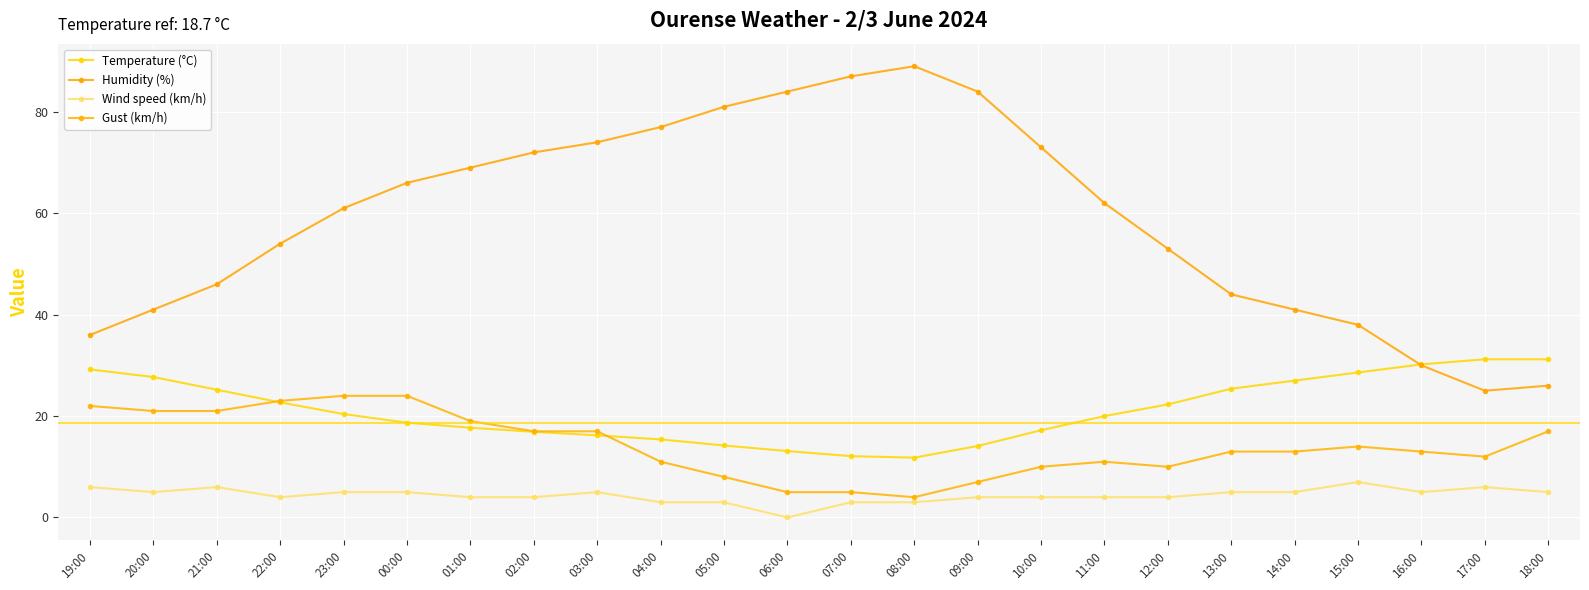

True or false: Gust (km/h) has a value of 17.0 at 02:00.

True